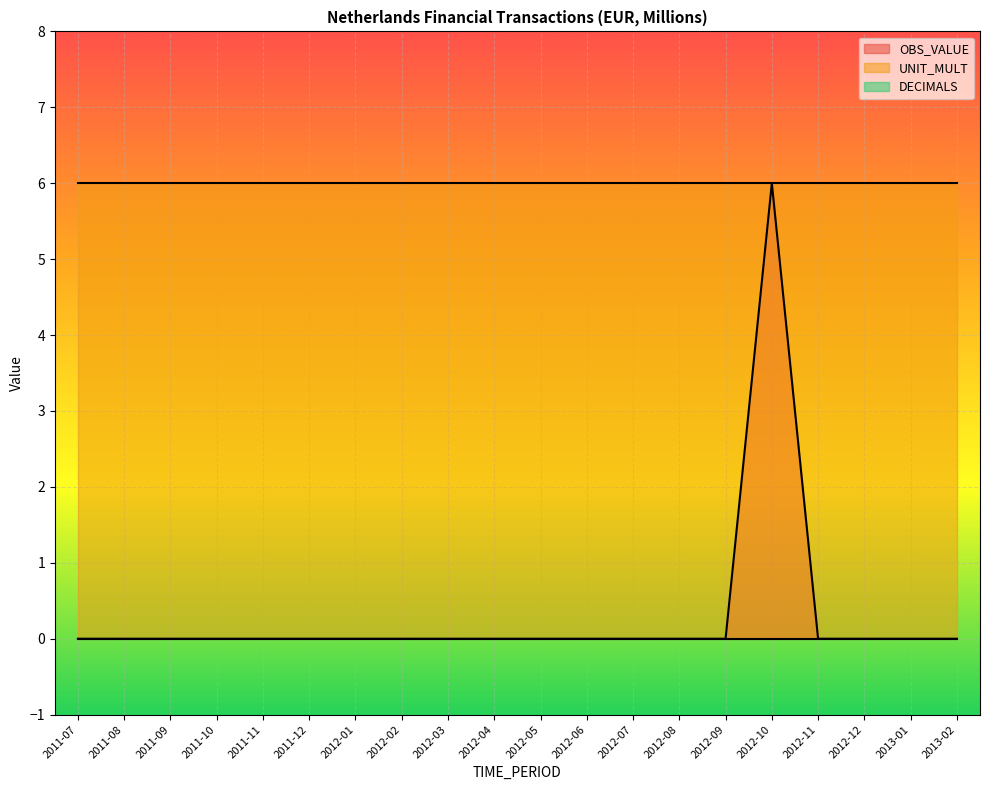

How many data points in OBS_VALUE are above 0?

1